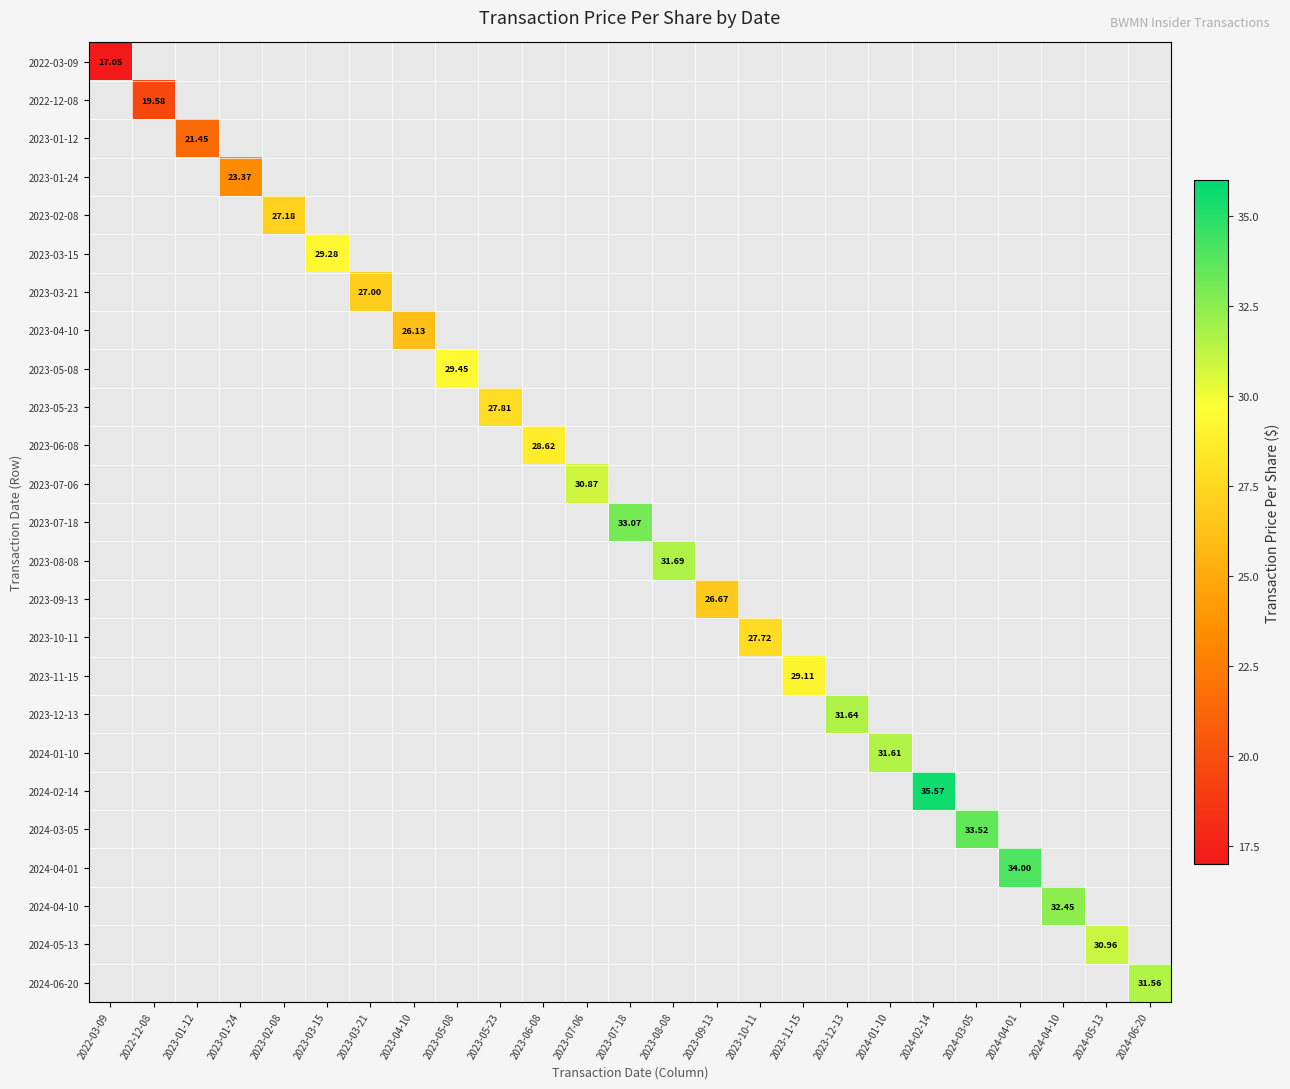

Which category has the highest value across all series?

2024-02-14